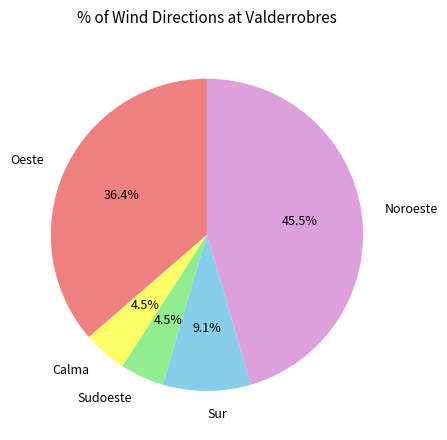

Which slice is the largest?

Noroeste